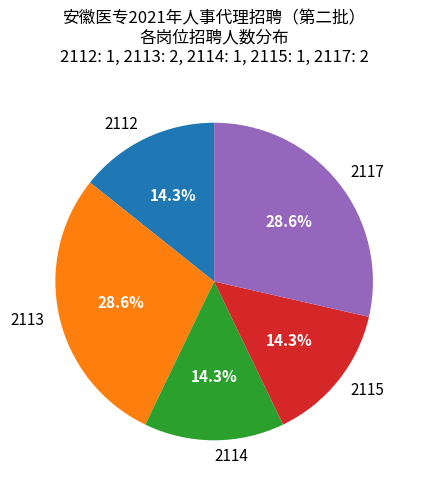

The 2113 slice represents 29% of the pie. True or false?

True